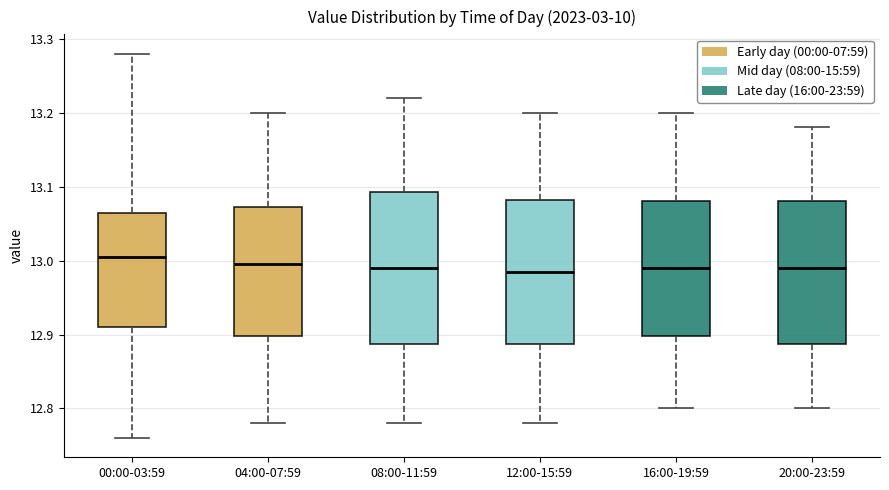

Reading left to right, transcribe this box plot: for each box, give where its median line is, the range the box spans, and where its two whiskers end, as read against the y-axis. The values are not printed on the chart, so give them approximately, as read against the axis.

00:00-03:59: median 13.01, box 12.91 to 13.07, whiskers 12.76 to 13.28
04:00-07:59: median 13.00, box 12.90 to 13.07, whiskers 12.78 to 13.20
08:00-11:59: median 12.99, box 12.89 to 13.09, whiskers 12.78 to 13.22
12:00-15:59: median 12.99, box 12.89 to 13.08, whiskers 12.78 to 13.20
16:00-19:59: median 12.99, box 12.90 to 13.08, whiskers 12.80 to 13.20
20:00-23:59: median 12.99, box 12.89 to 13.08, whiskers 12.80 to 13.18